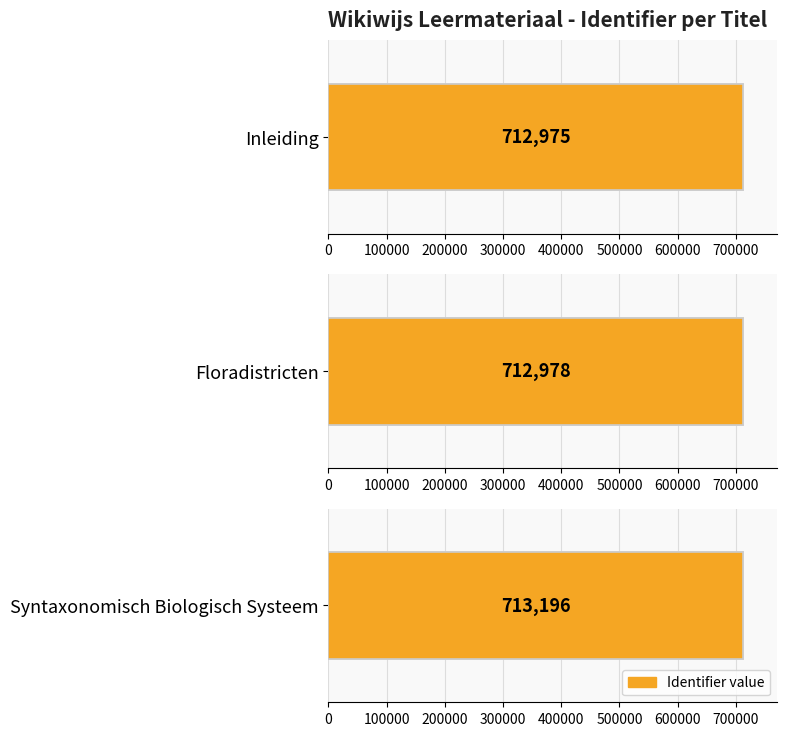

What is the label of the 3rd bar from the left?

Syntaxonomisch Biologisch Systeem